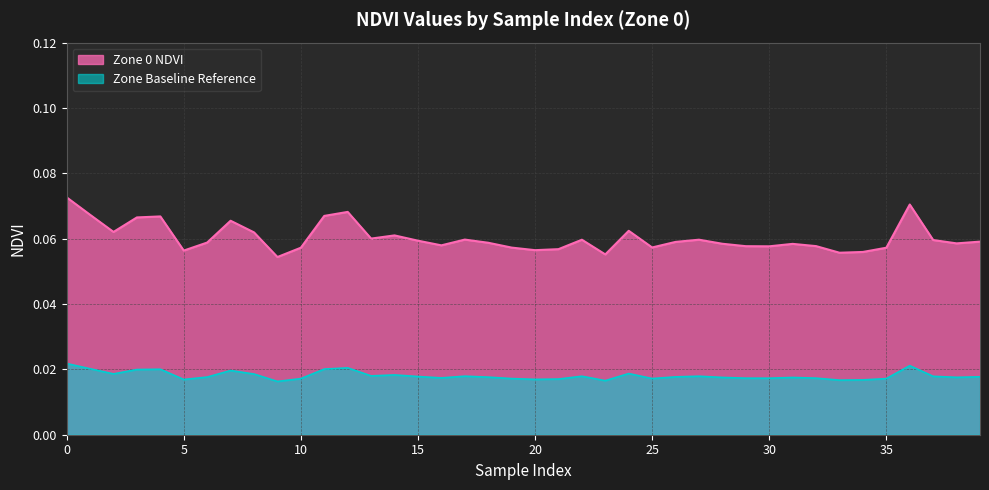

What is the average value?

0.1